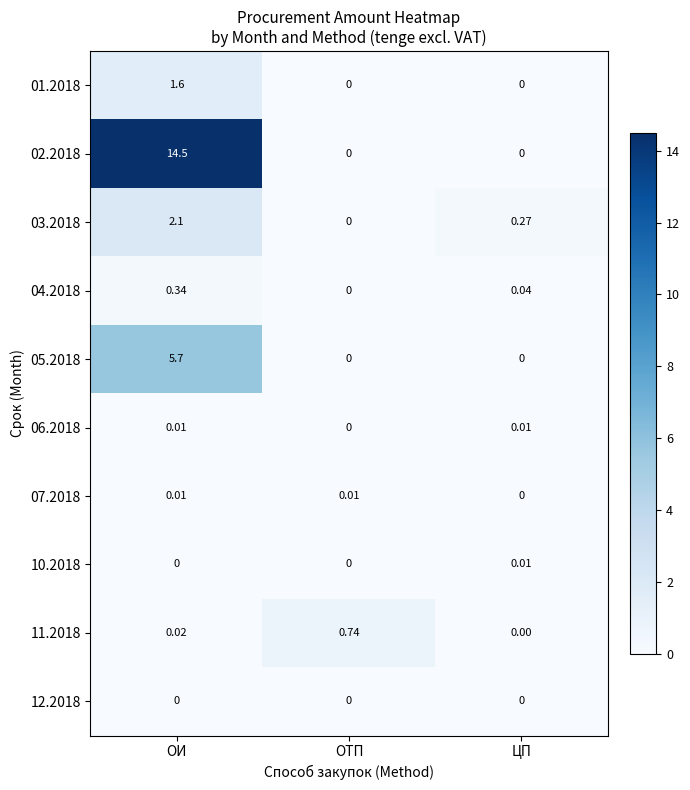

What is the total value across all series at ОИ?

24.3